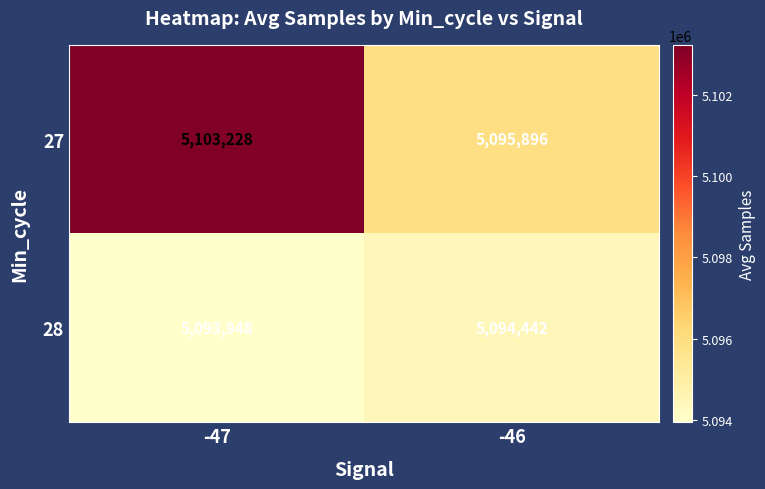

What is the sum of the 28 values at -46 and -47?

10188390